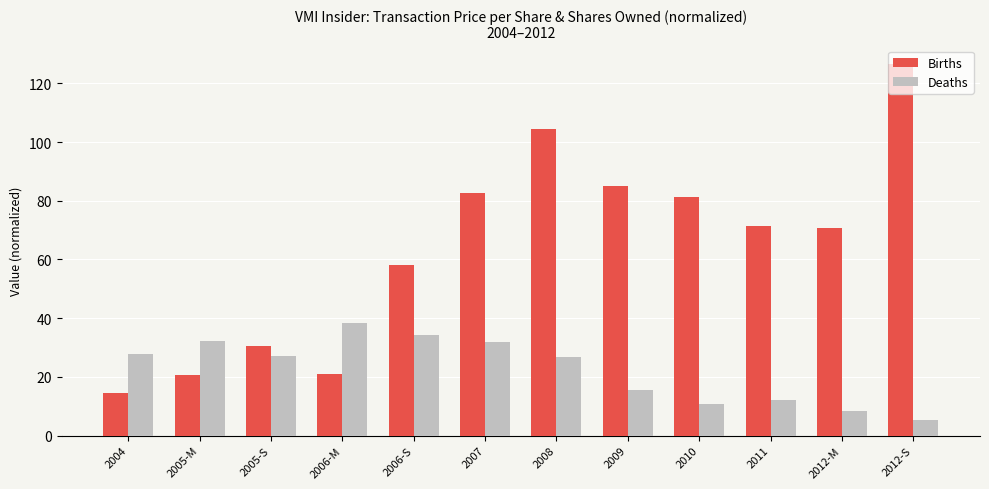

What position from the left is 2010?

9